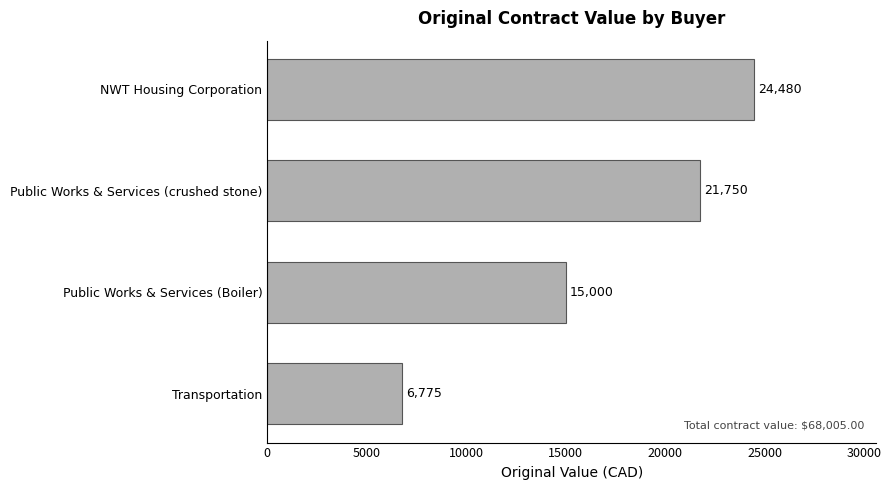

List the labels in order of value, smallest first.

Transportation, Public Works & Services (Boiler), Public Works & Services (crushed stone), NWT Housing Corporation